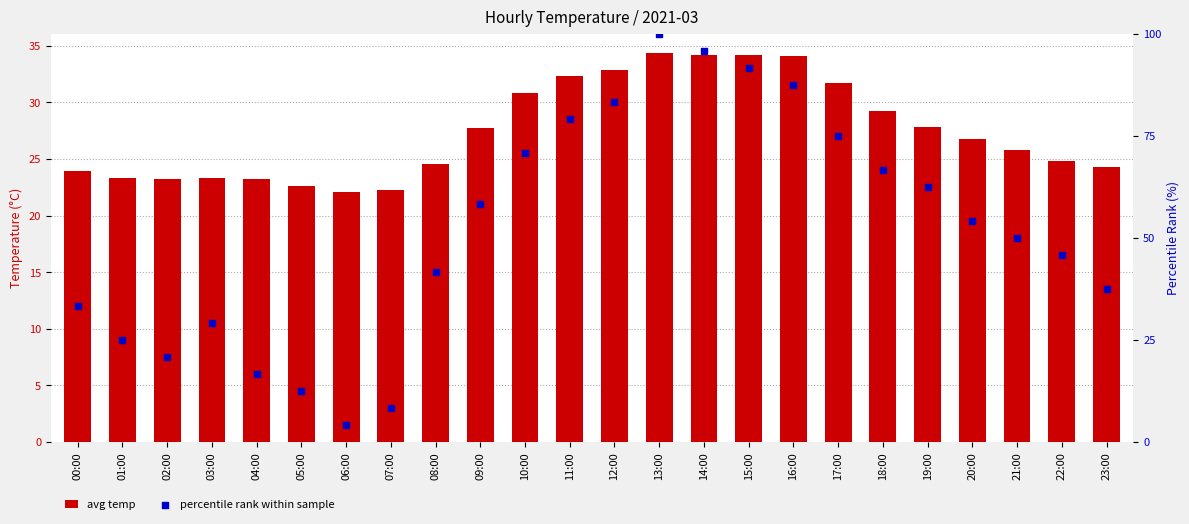

At which category is the sum across all series the highest?

13:00